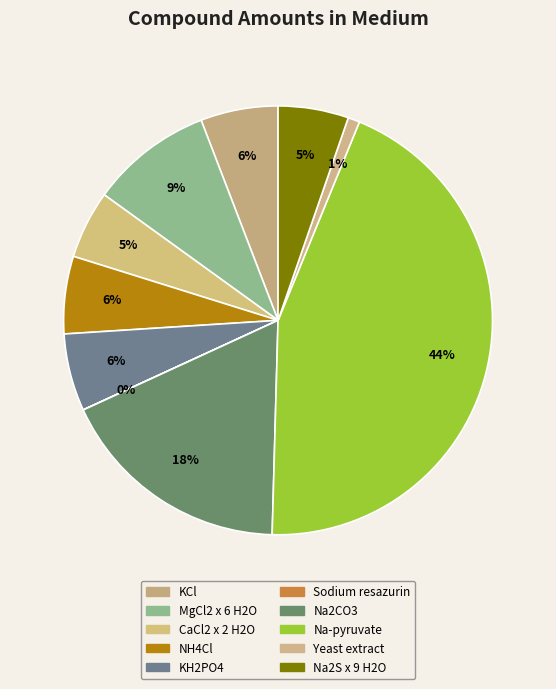

Count the number of slices in the pie.

10